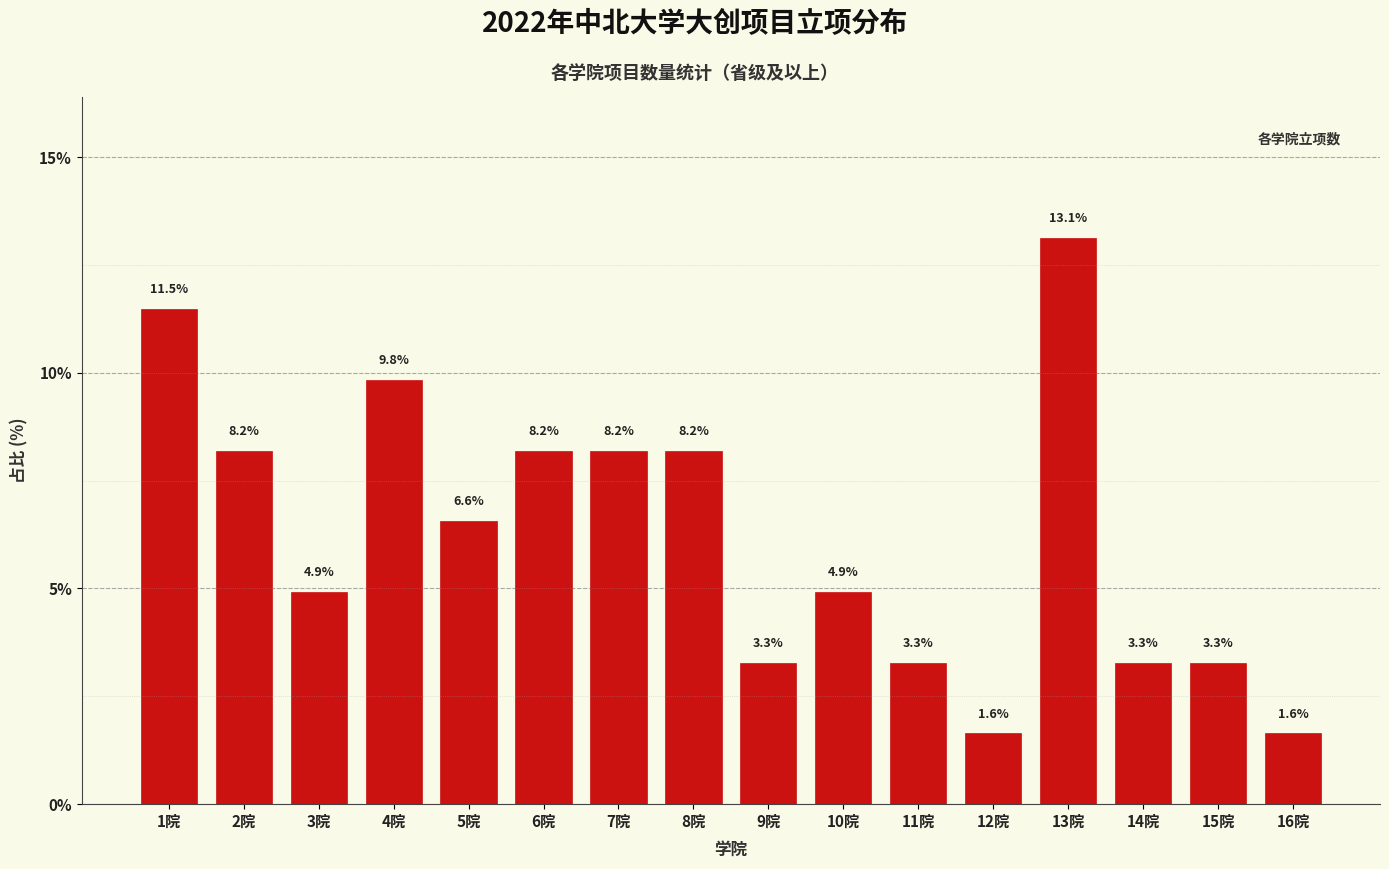

Reading left to right, transcribe all the data shown in this chart.

1院=11.5	2院=8.2	3院=4.9	4院=9.8	5院=6.6	6院=8.2	7院=8.2	8院=8.2	9院=3.3	10院=4.9	11院=3.3	12院=1.6	13院=13.1	14院=3.3	15院=3.3	16院=1.6